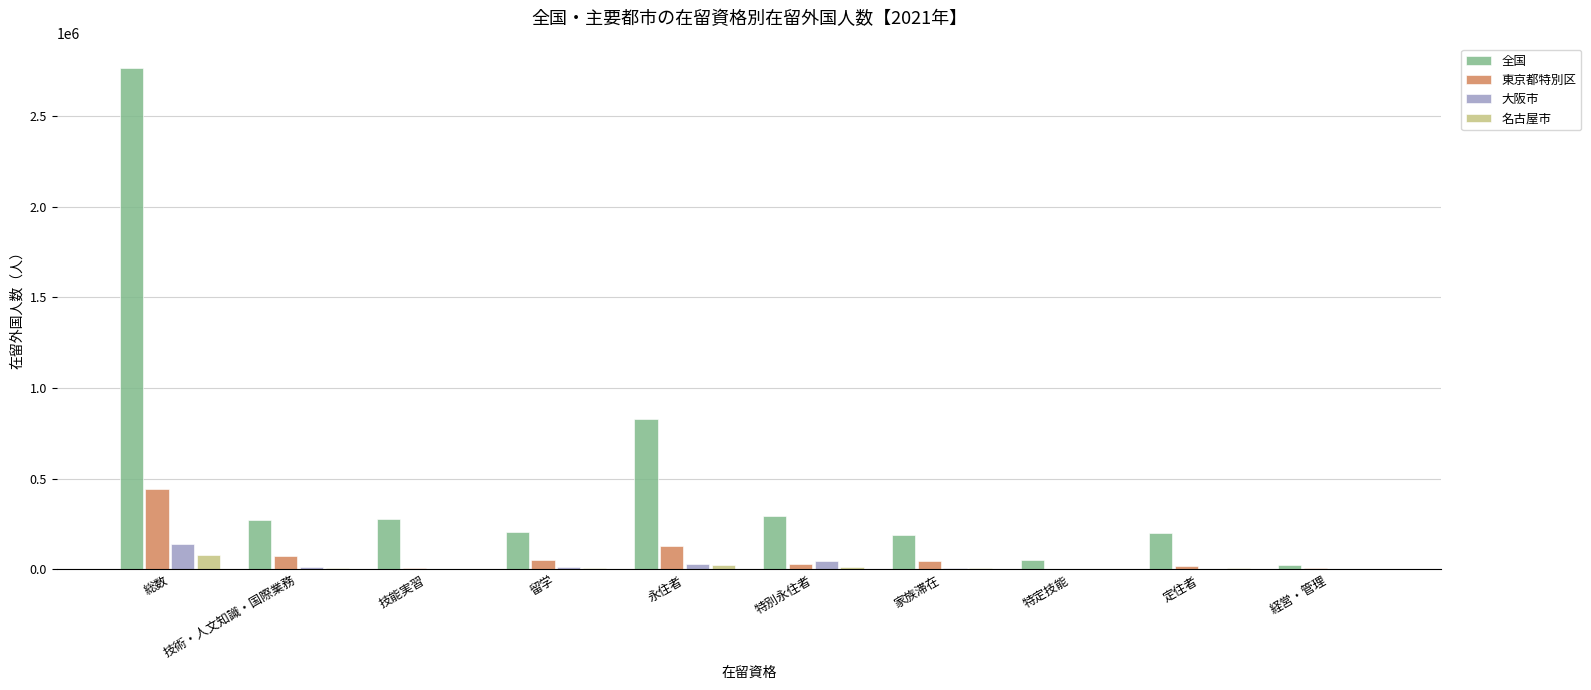

The 東京都特別区 series shows 74203 at 技術・人文知識・国際業務. True or false?

True